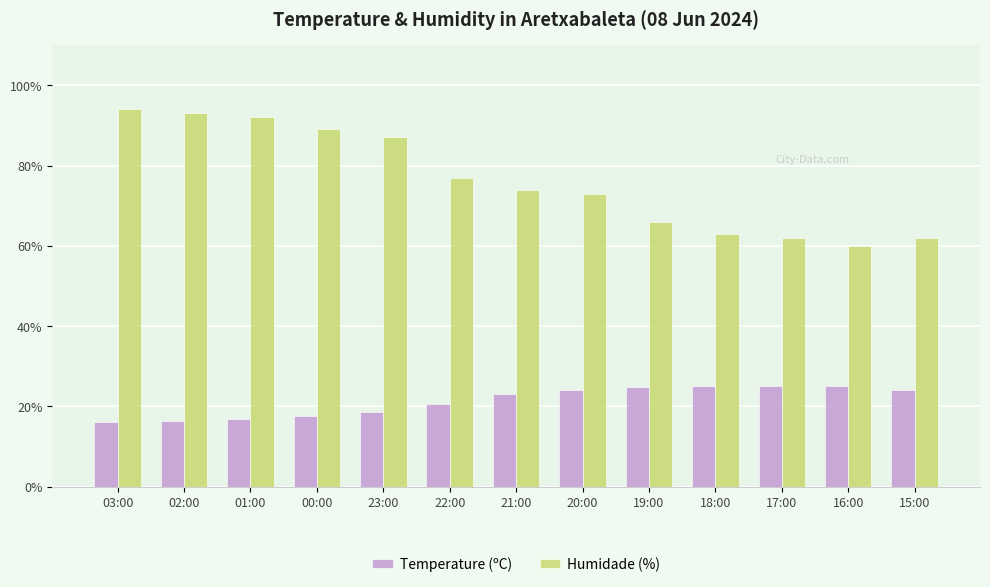

Is it true that Humidade (%) equals 40.1 at 23:00?

False